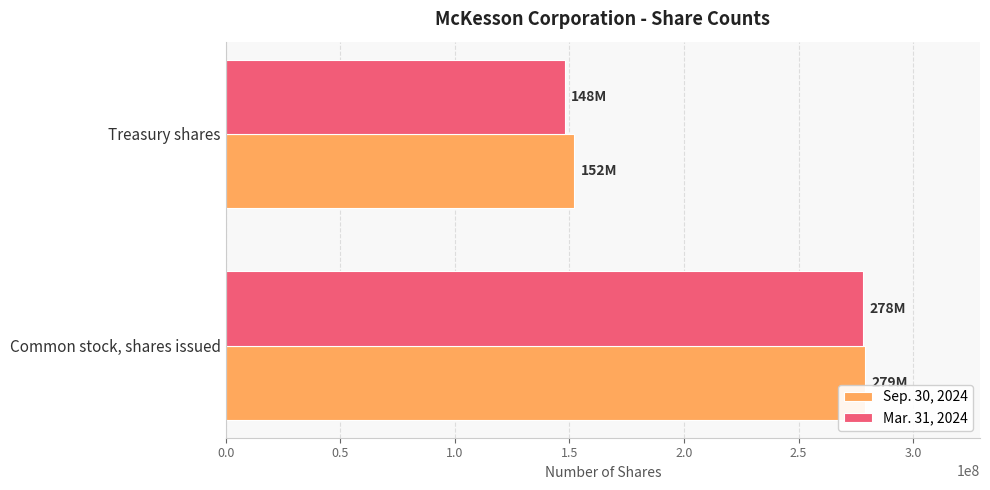

Which label corresponds to the smallest value in the chart?

Treasury shares